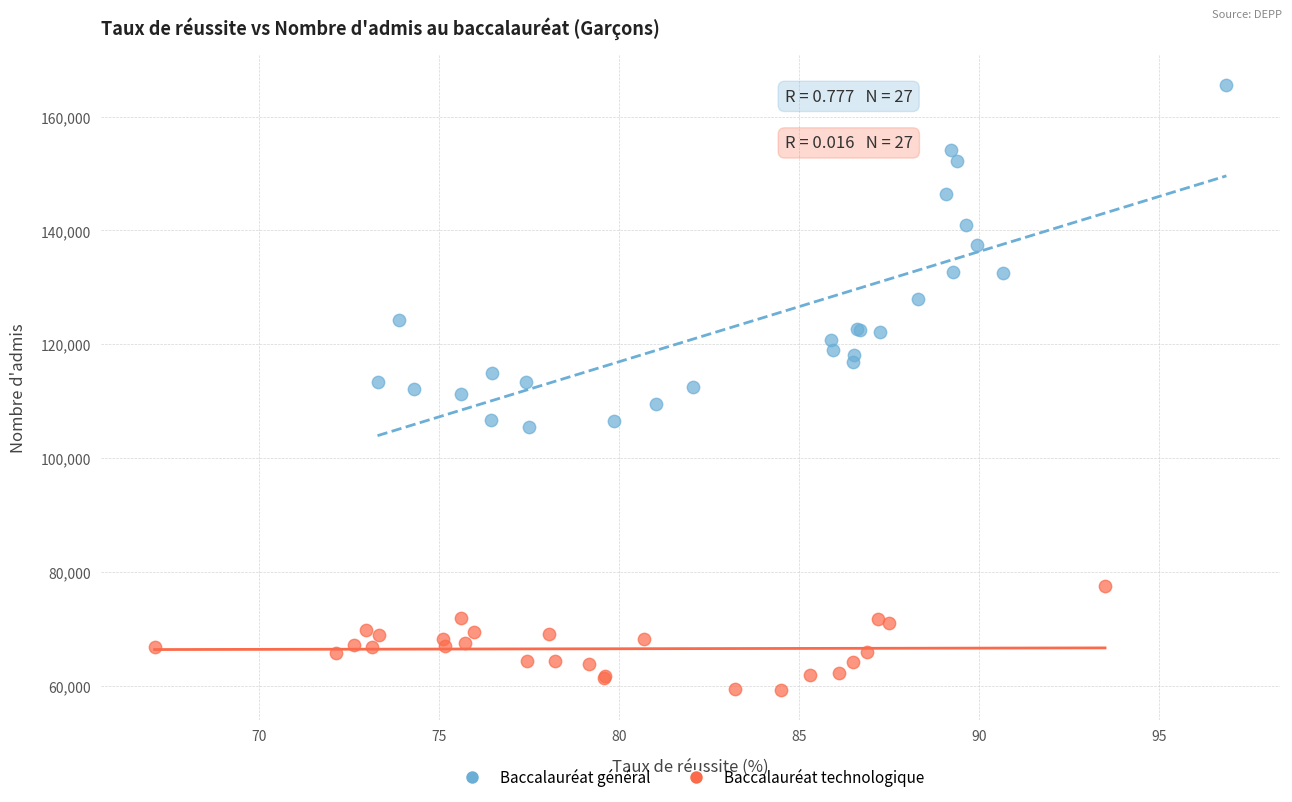

Which series contains the highest Y value?

Baccalauréat général